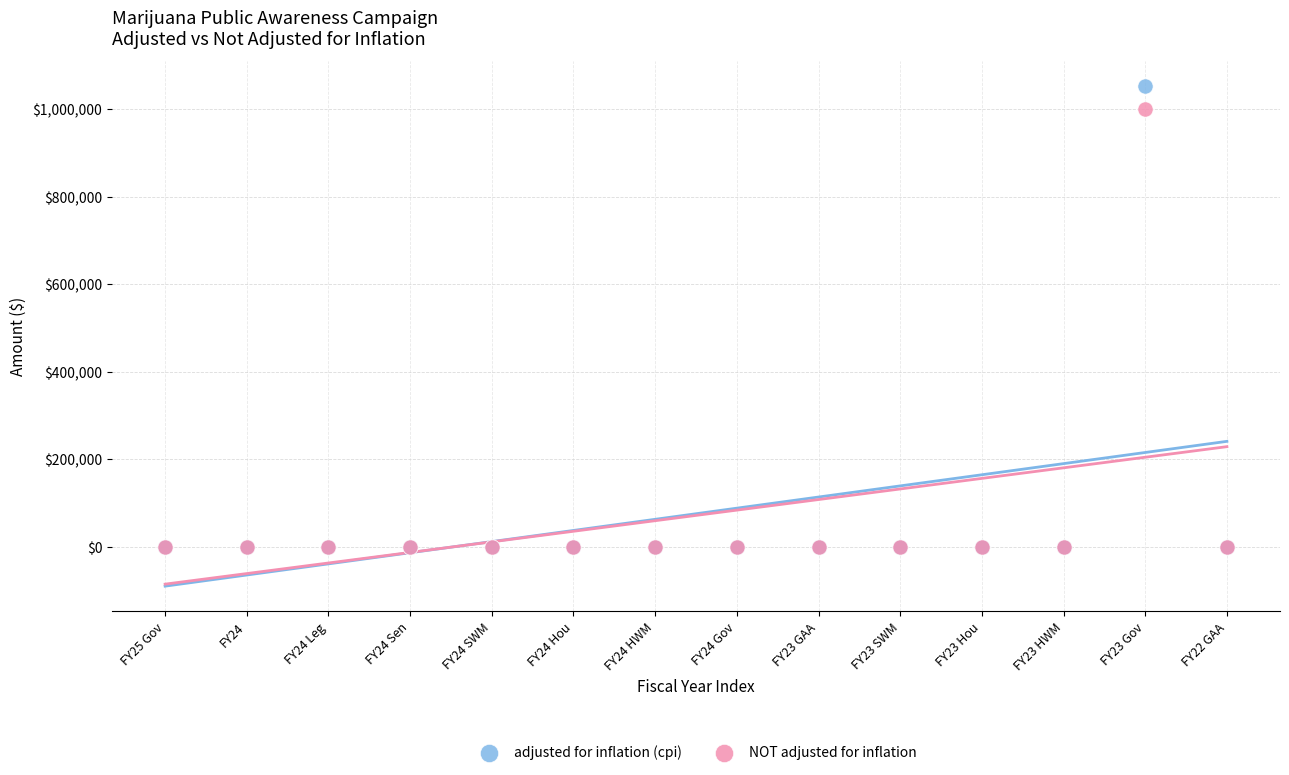

Across all series, what Y value is closest to 526595?

1000000